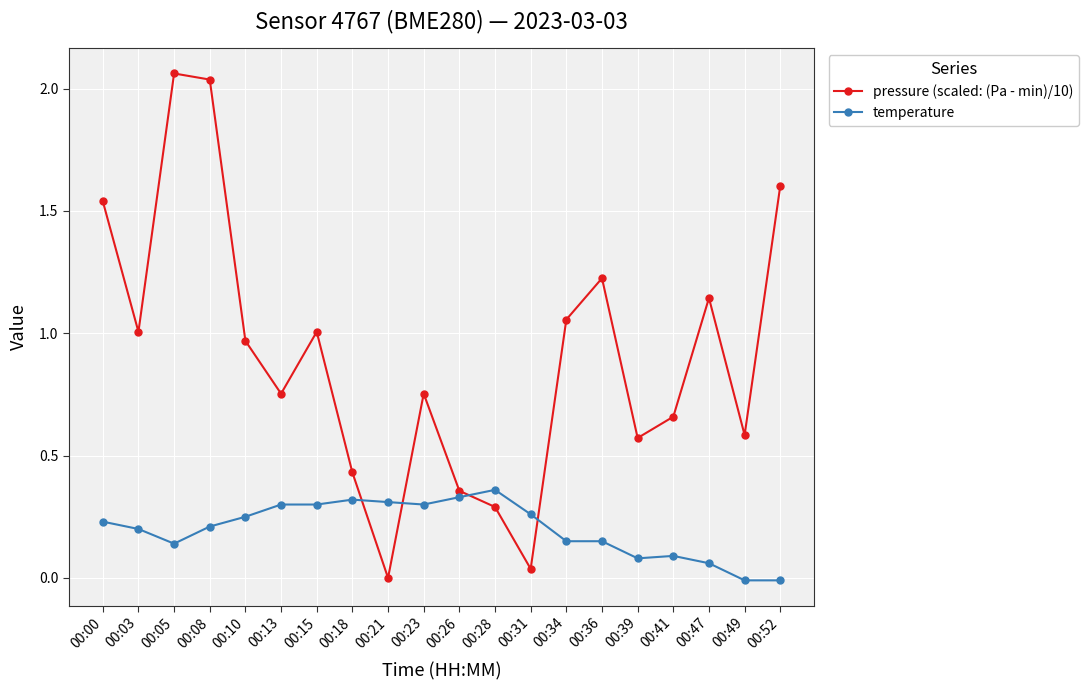

In pressure (scaled: (Pa - min)/10), how many points are lower than both neighbors (excluding endpoints)?

6